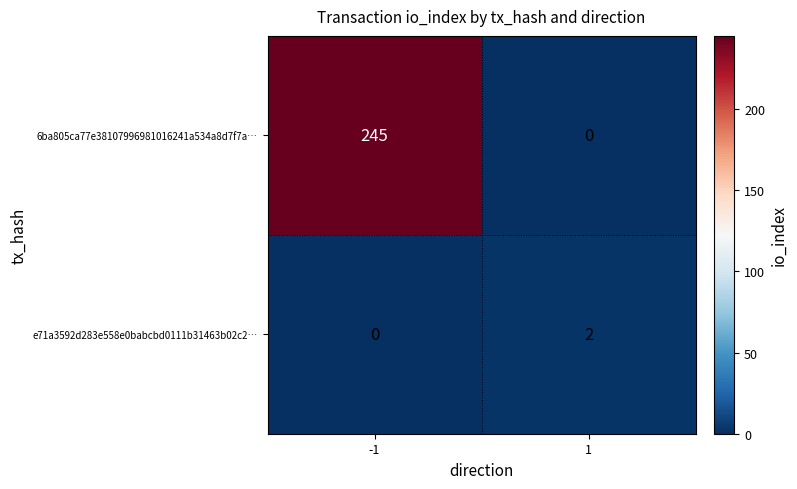

Between -1 and 1, which series saw the biggest shift?

6ba805ca77e38107996981016241a534a8d7f7a…